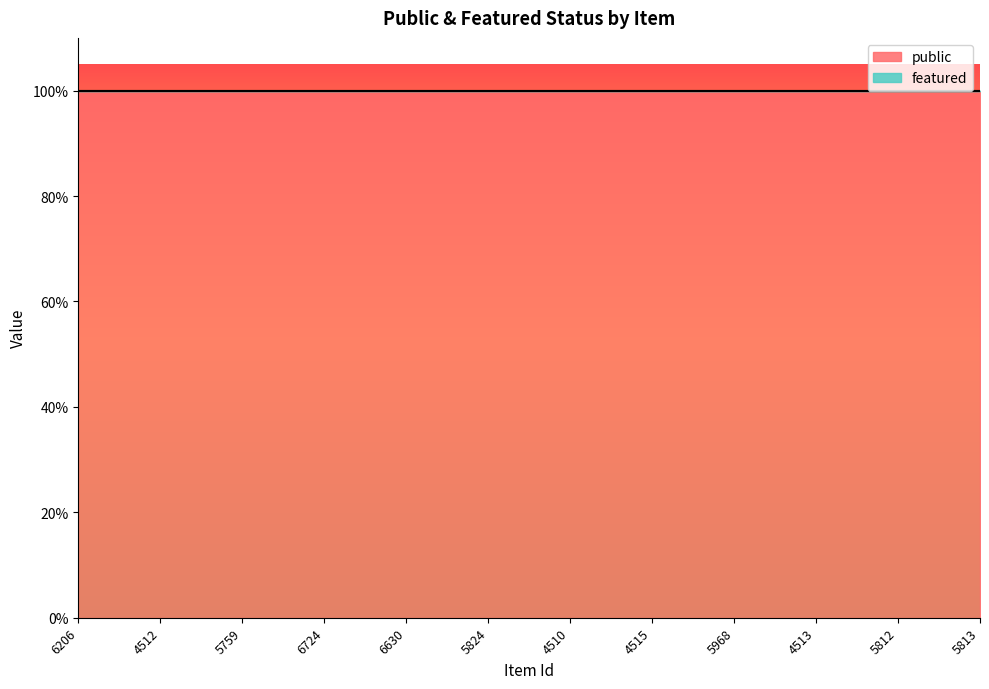

What position from the left is 5824?

6